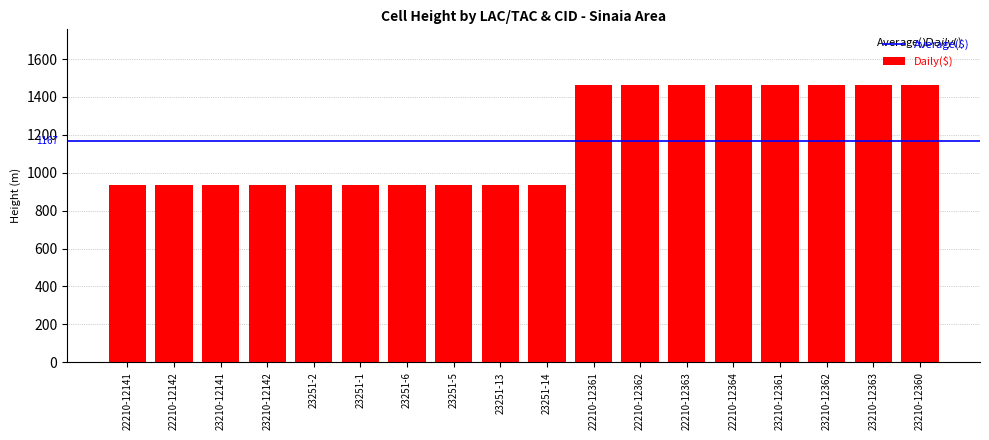

True or false: the data shows 421 at 23251-13.

False